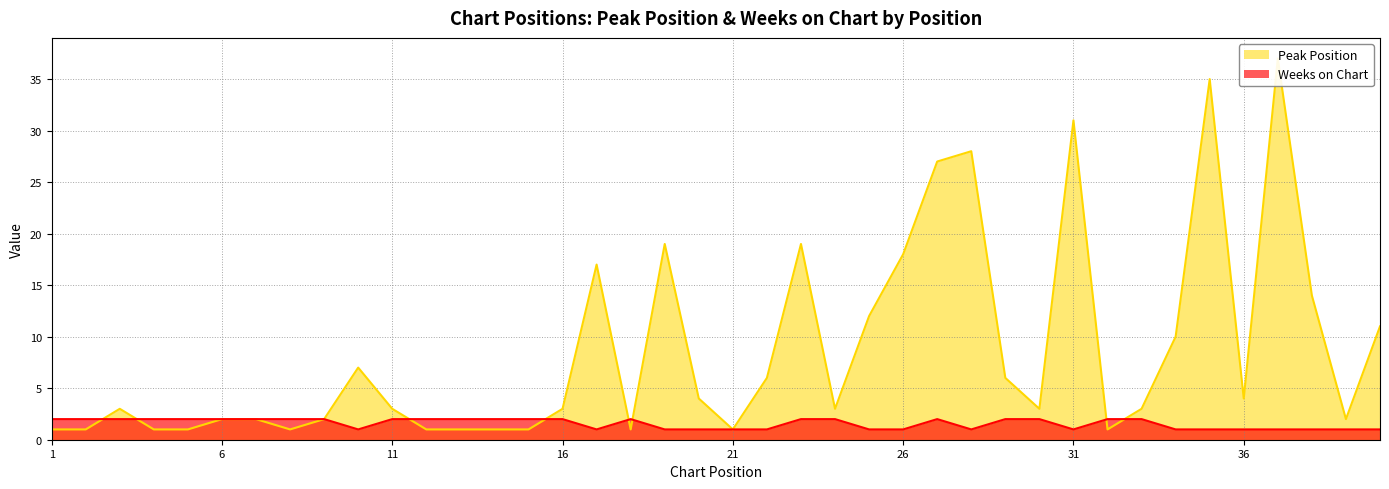

What is the value of the Peak Position point at the 21st from the left?

1